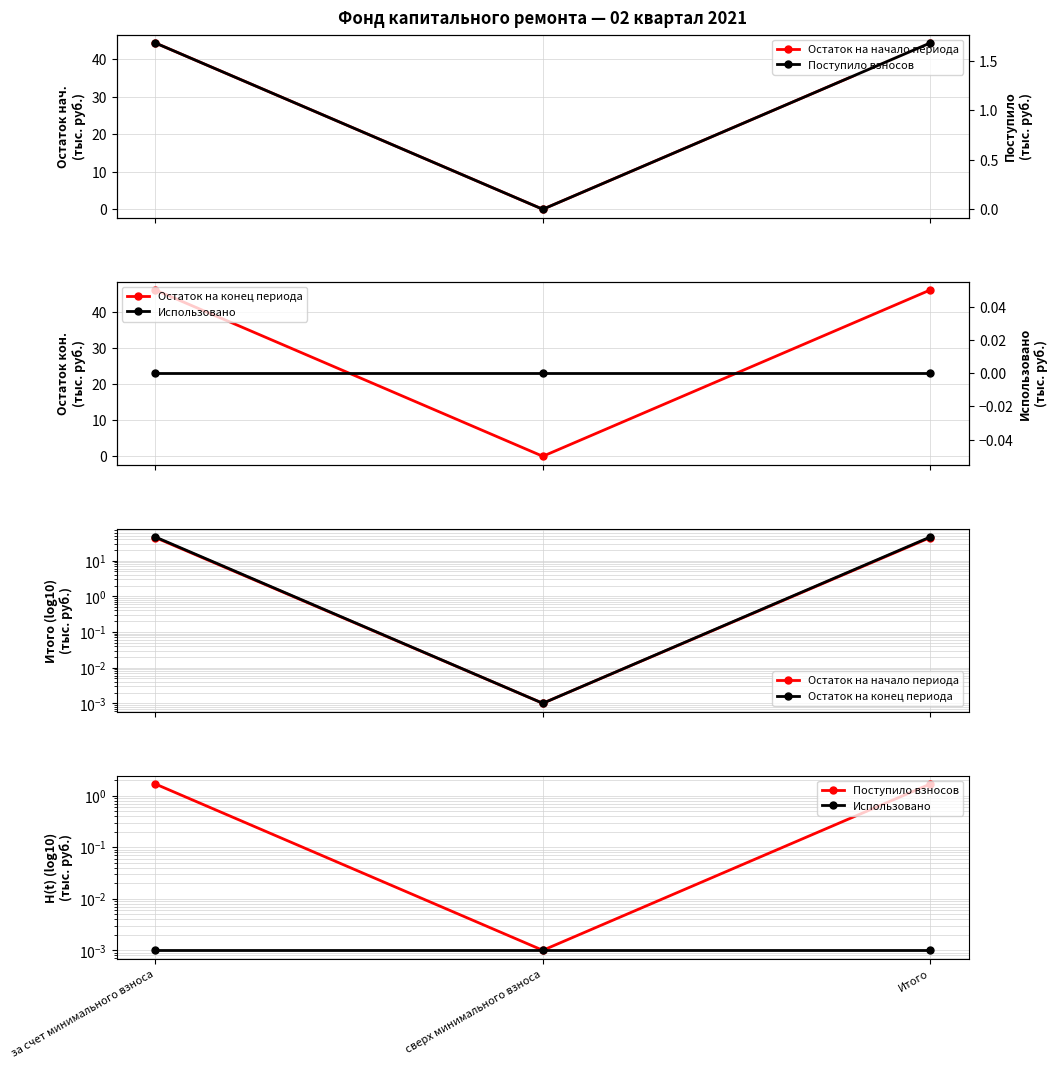

Is the value of Остаток на начало периода at сверх минимального взноса greater than the value of Остаток на конец периода at сверх минимального взноса?

No